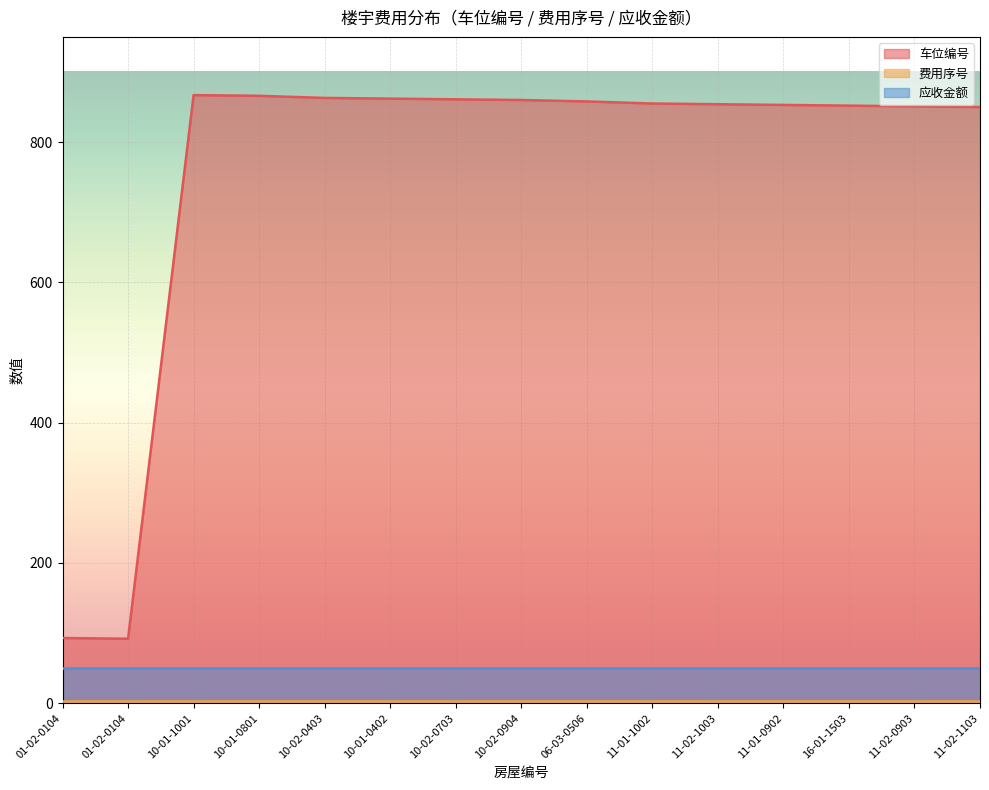

What is the difference between the maximum and minimum values in the 车位编号 series?

775